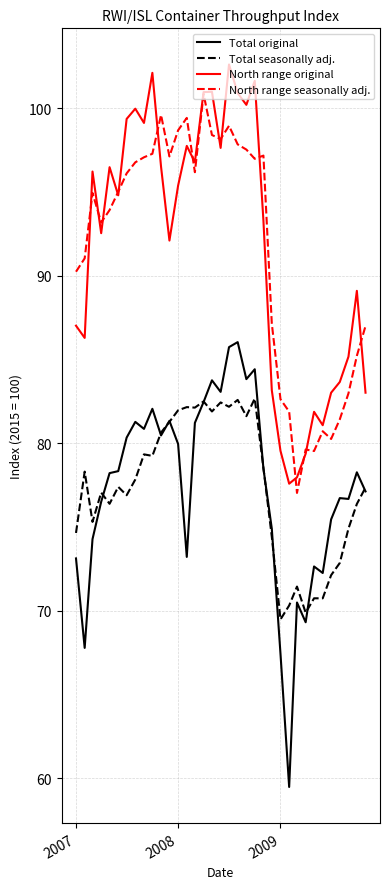

What are all the series names shown in the legend?

Total original, Total seasonally adj., North range original, North range seasonally adj.